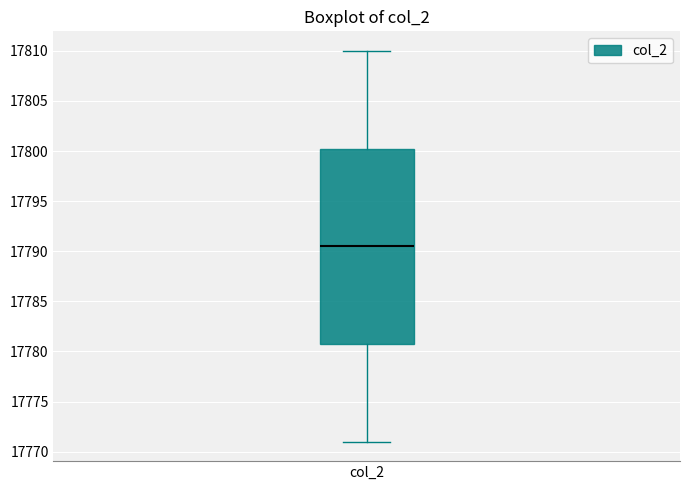

Transcribe this box plot: give where the median line is, the range the box spans, and where the two whiskers end, as read against the y-axis. The values are not printed on the chart, so give them approximately, as read against the axis.

median 17790.5, box 17781.0 to 17800.5, whiskers 17771.0 to 17810.0